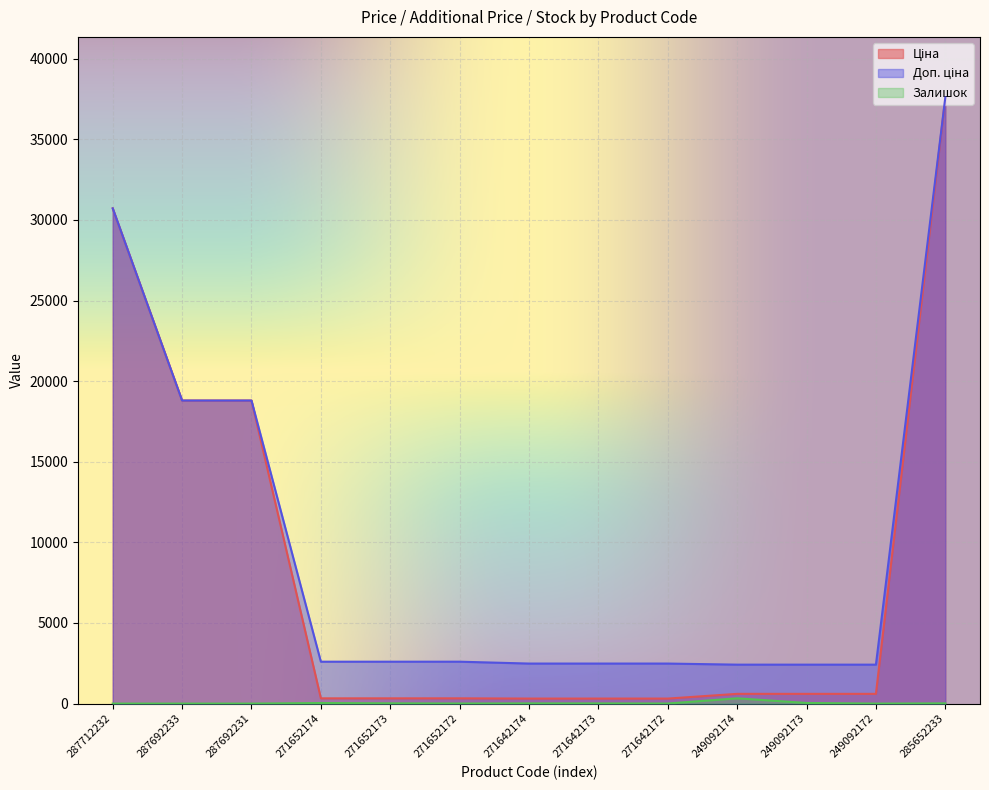

What is the value of the Ціна point at the 2nd from the left?

18796.8